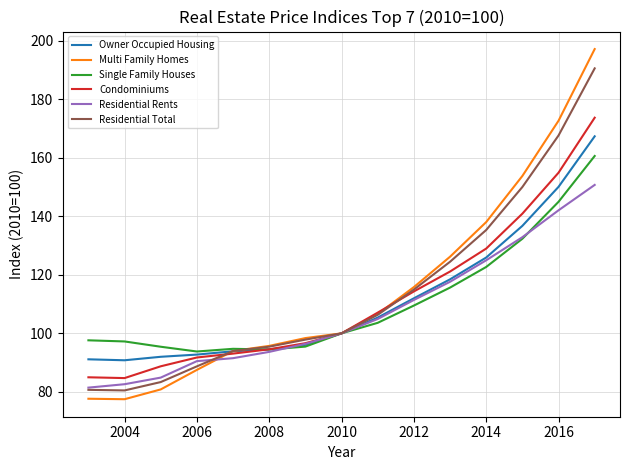

List the series in order of their peak value, lowest first.

Residential Rents, Single Family Houses, Owner Occupied Housing, Condominiums, Residential Total, Multi Family Homes